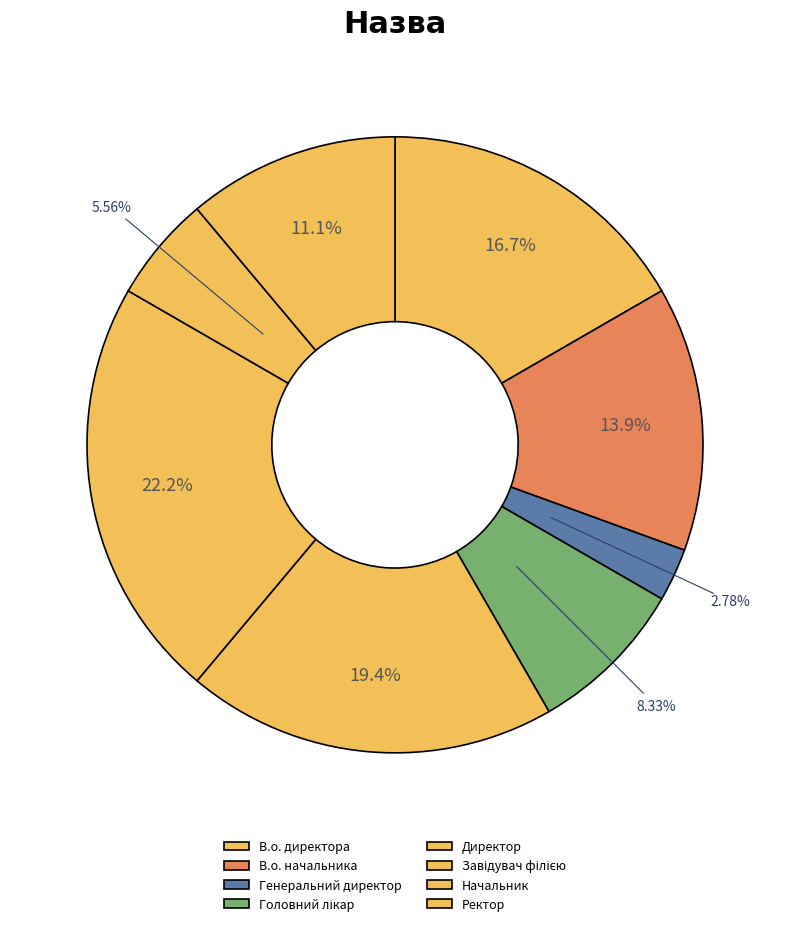

Which slice is the largest?

Завідувач філією